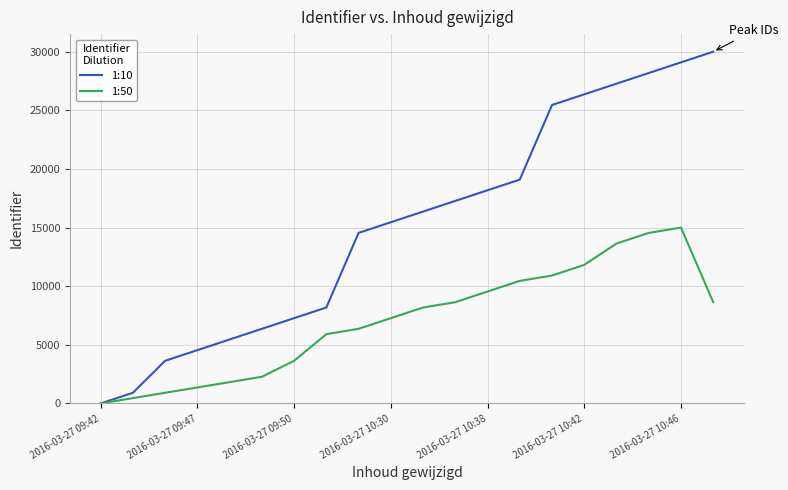

Rank the series by their maximum value, from lowest to highest.

1:50, 1:10